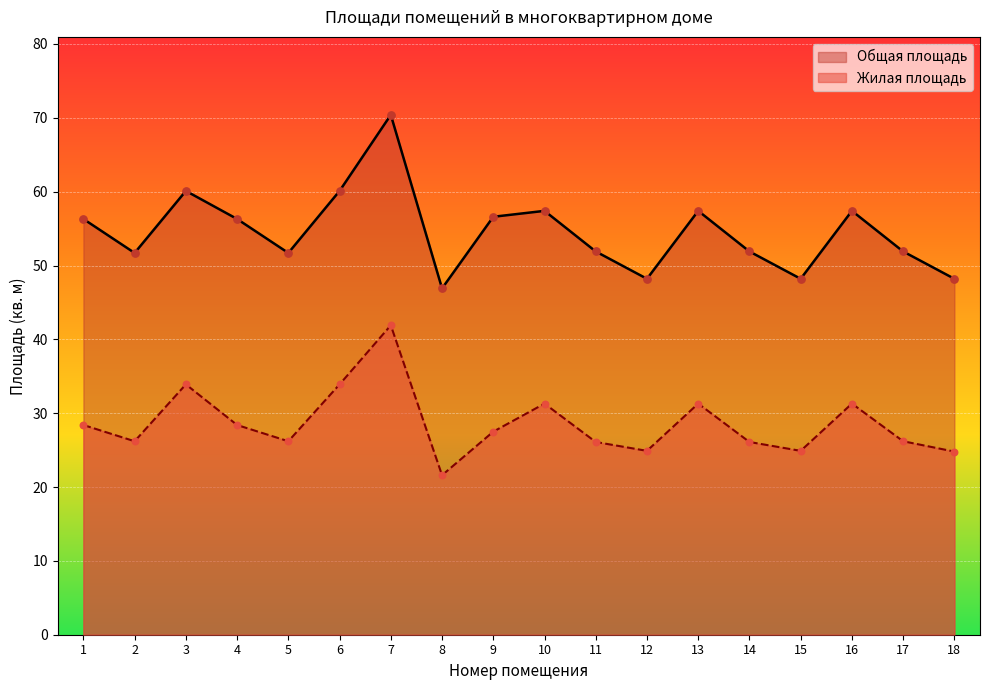

Which series has the largest Y range (max minus min)?

Общая площадь